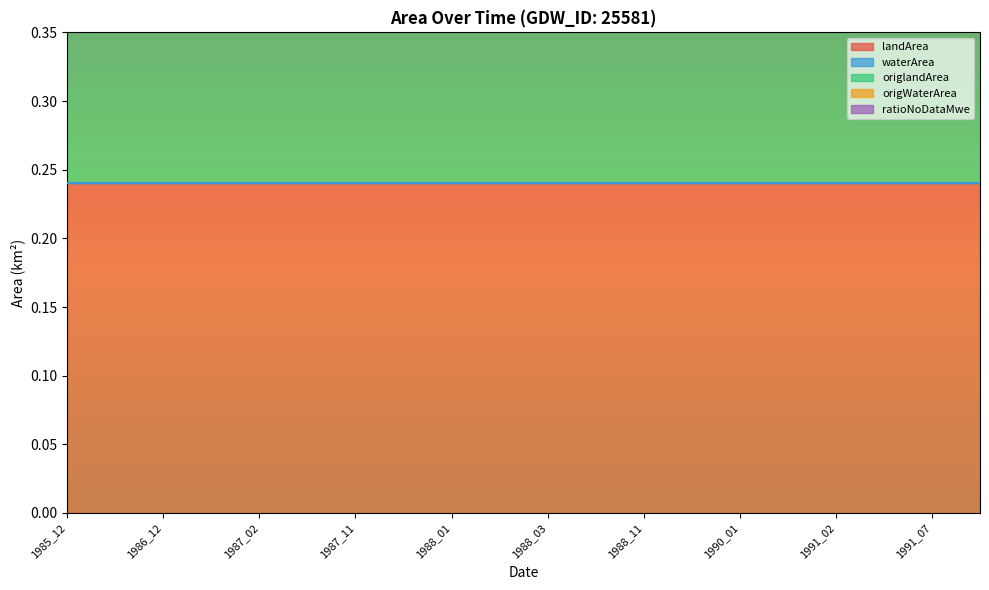

At which label does ratioNoDataMwe reach its minimum?

1985_12